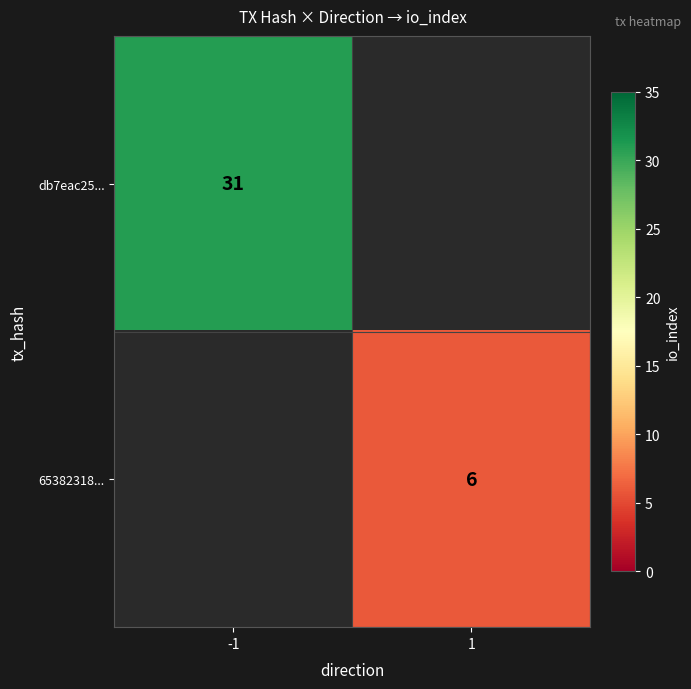

Is the value of 65382318... at 1 greater than the value of db7eac25... at -1?

No